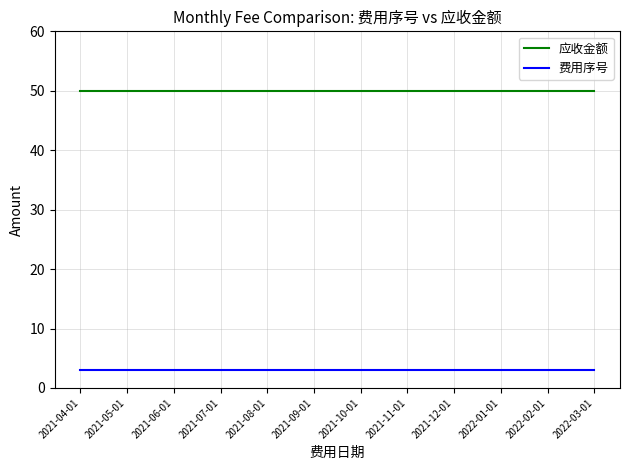

What is the average value of the 应收金额 series?

50